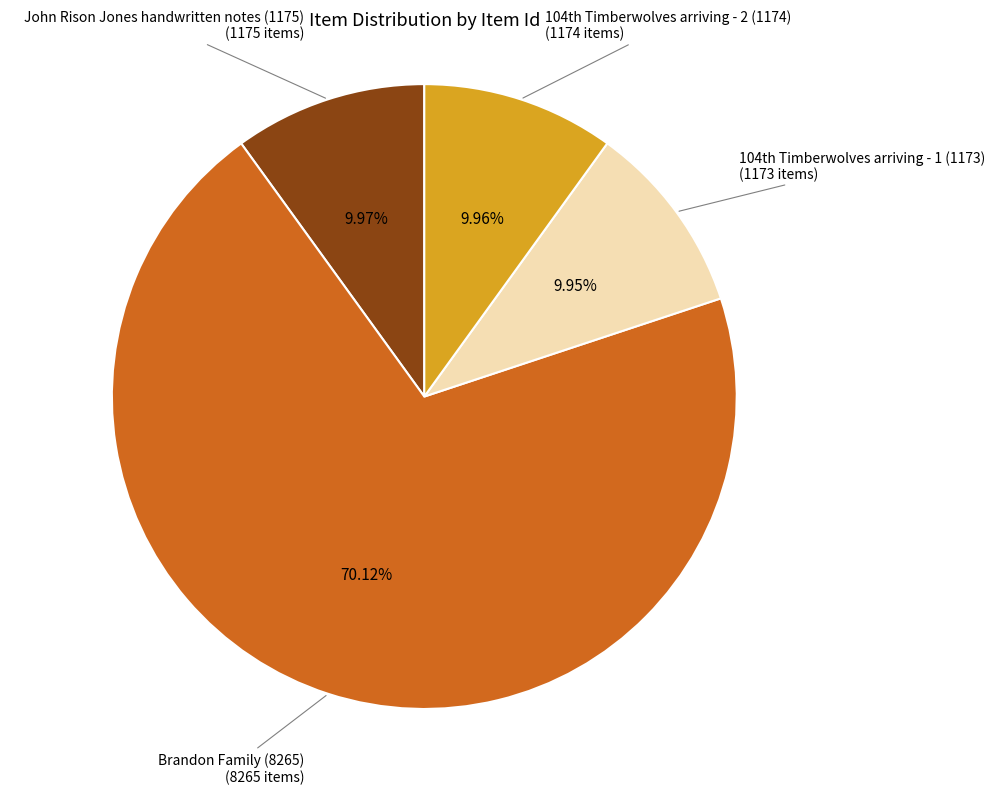

Is there any slice that represents more than half of the pie?

Yes